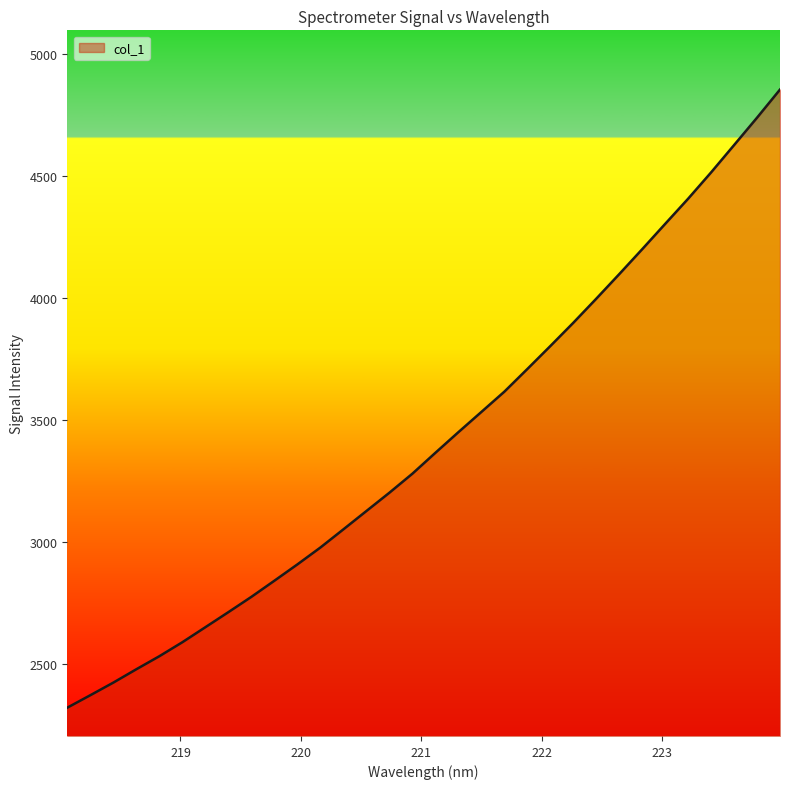

What is the greatest value displayed?

4853.5